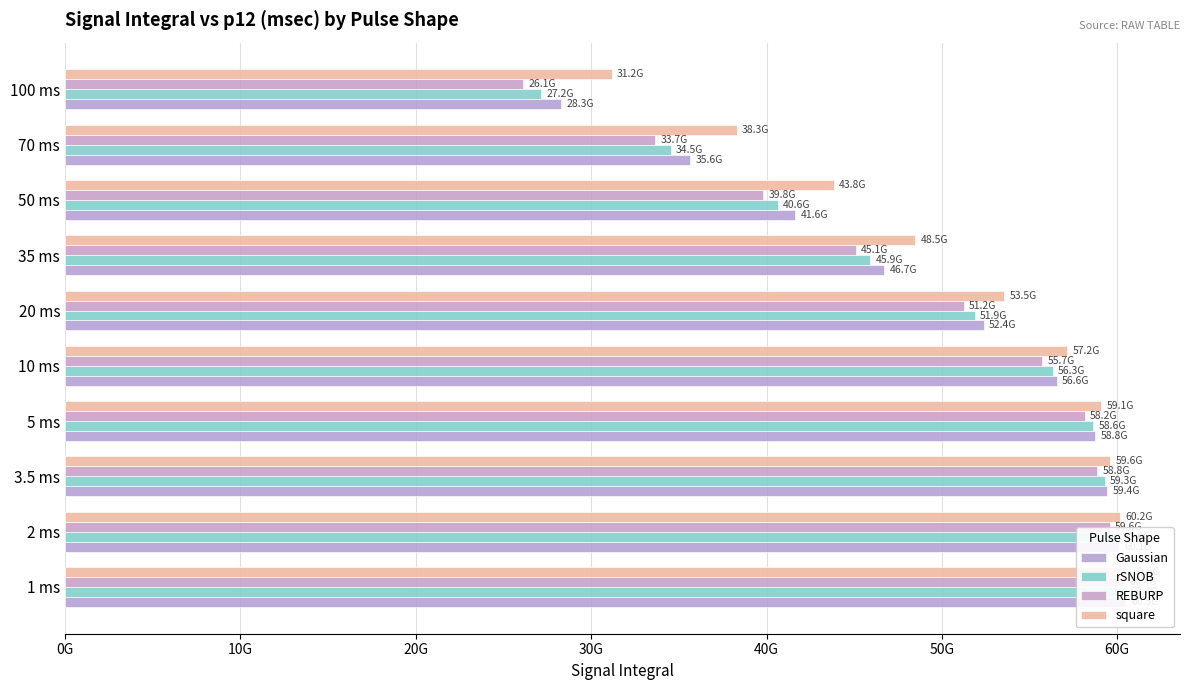

What are all the series names shown in the legend?

Gaussian, rSNOB, REBURP, square